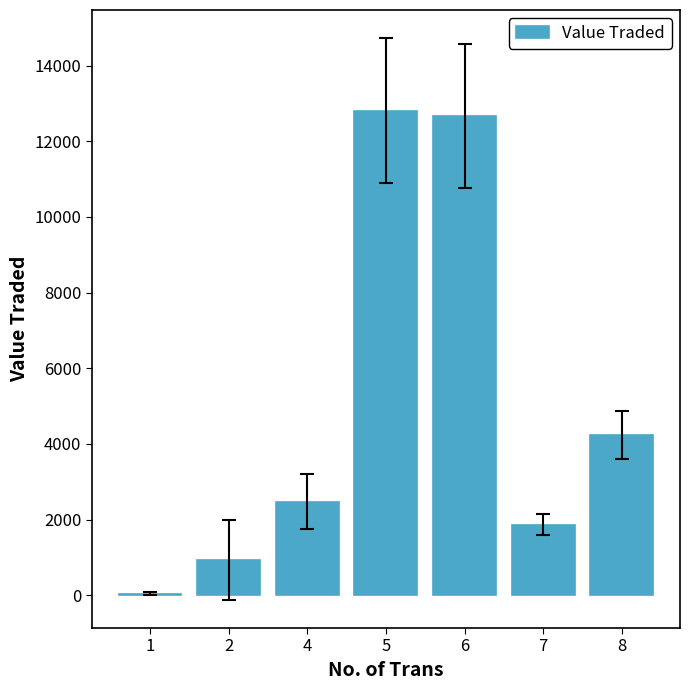

The value at 5 is 12805.0. True or false?

True